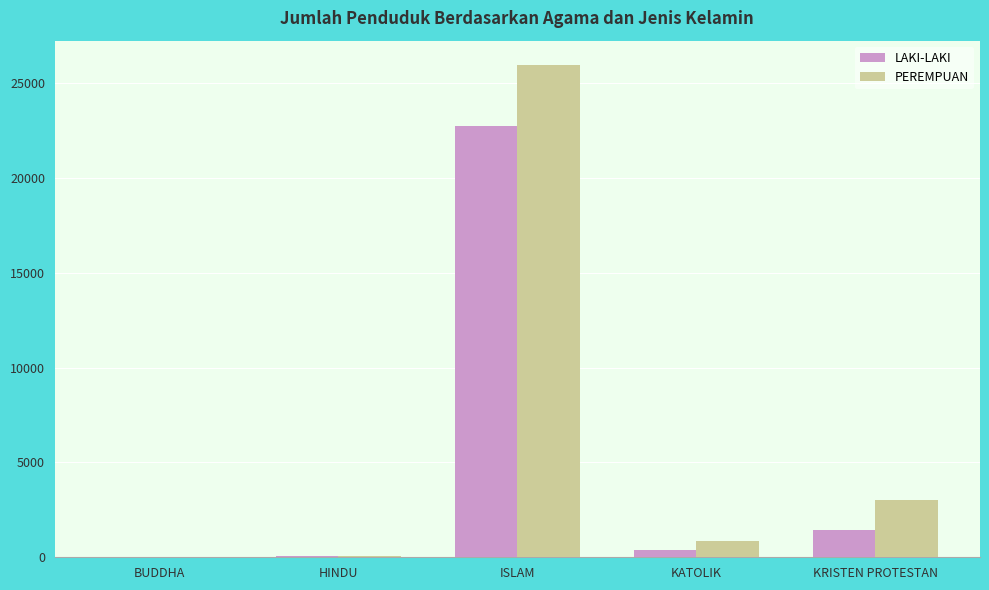

The value of LAKI-LAKI at BUDDHA is 34. True or false?

True